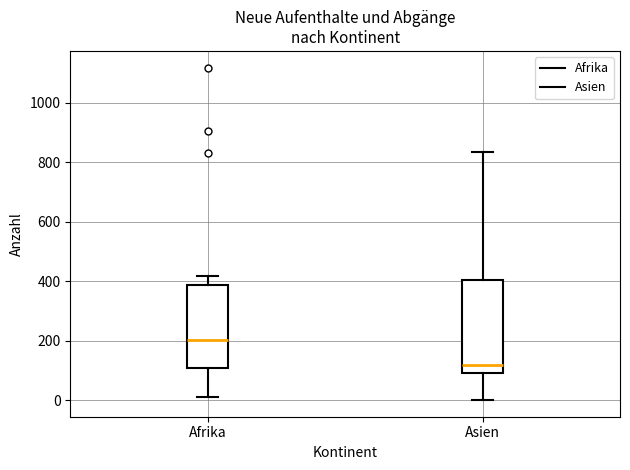

Which box's median line is the highest?

Afrika